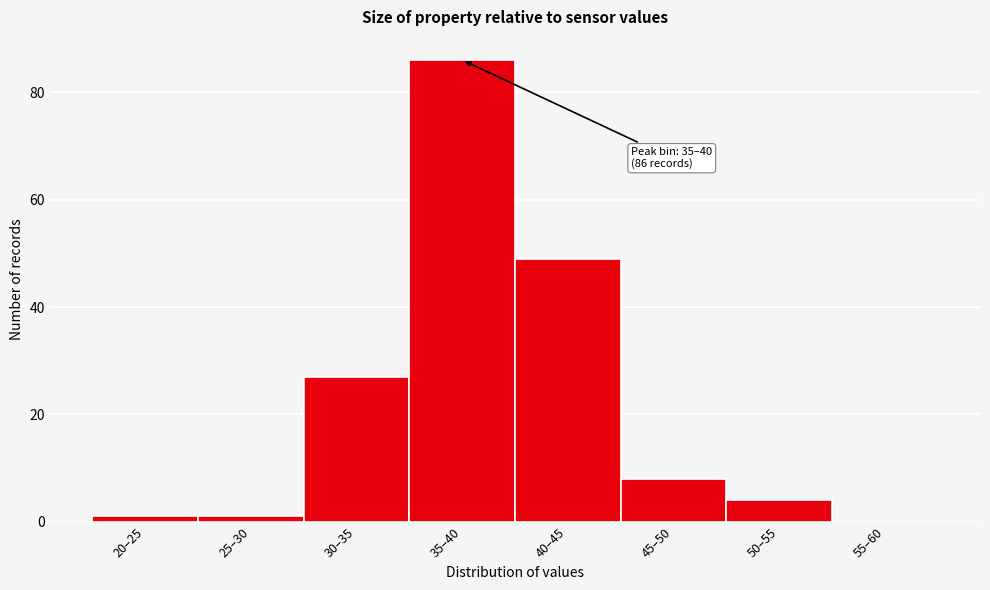

Reading right to left, transcribe all the data shown in this chart.

55–60=0	50–55=4	45–50=8	40–45=49	35–40=86	30–35=27	25–30=1	20–25=1